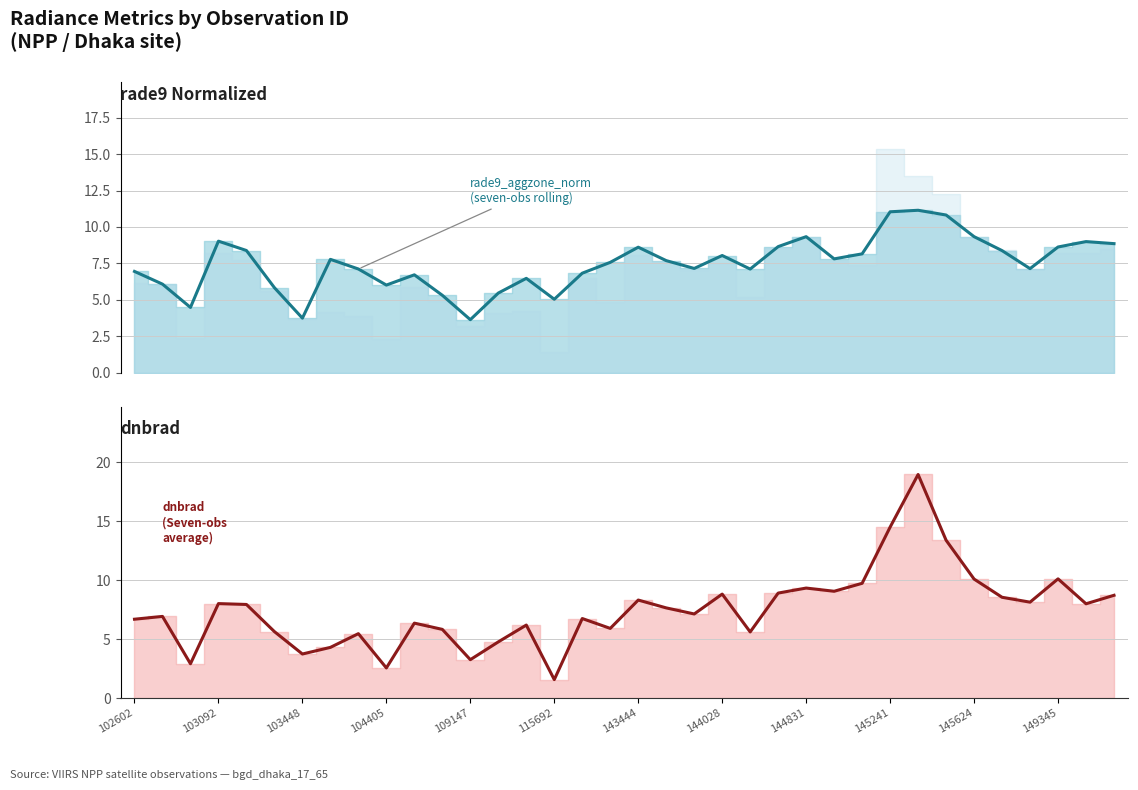

True or false: rade9_aggzone_norm (trend) and dnbrad (trend) cross at least once.

True